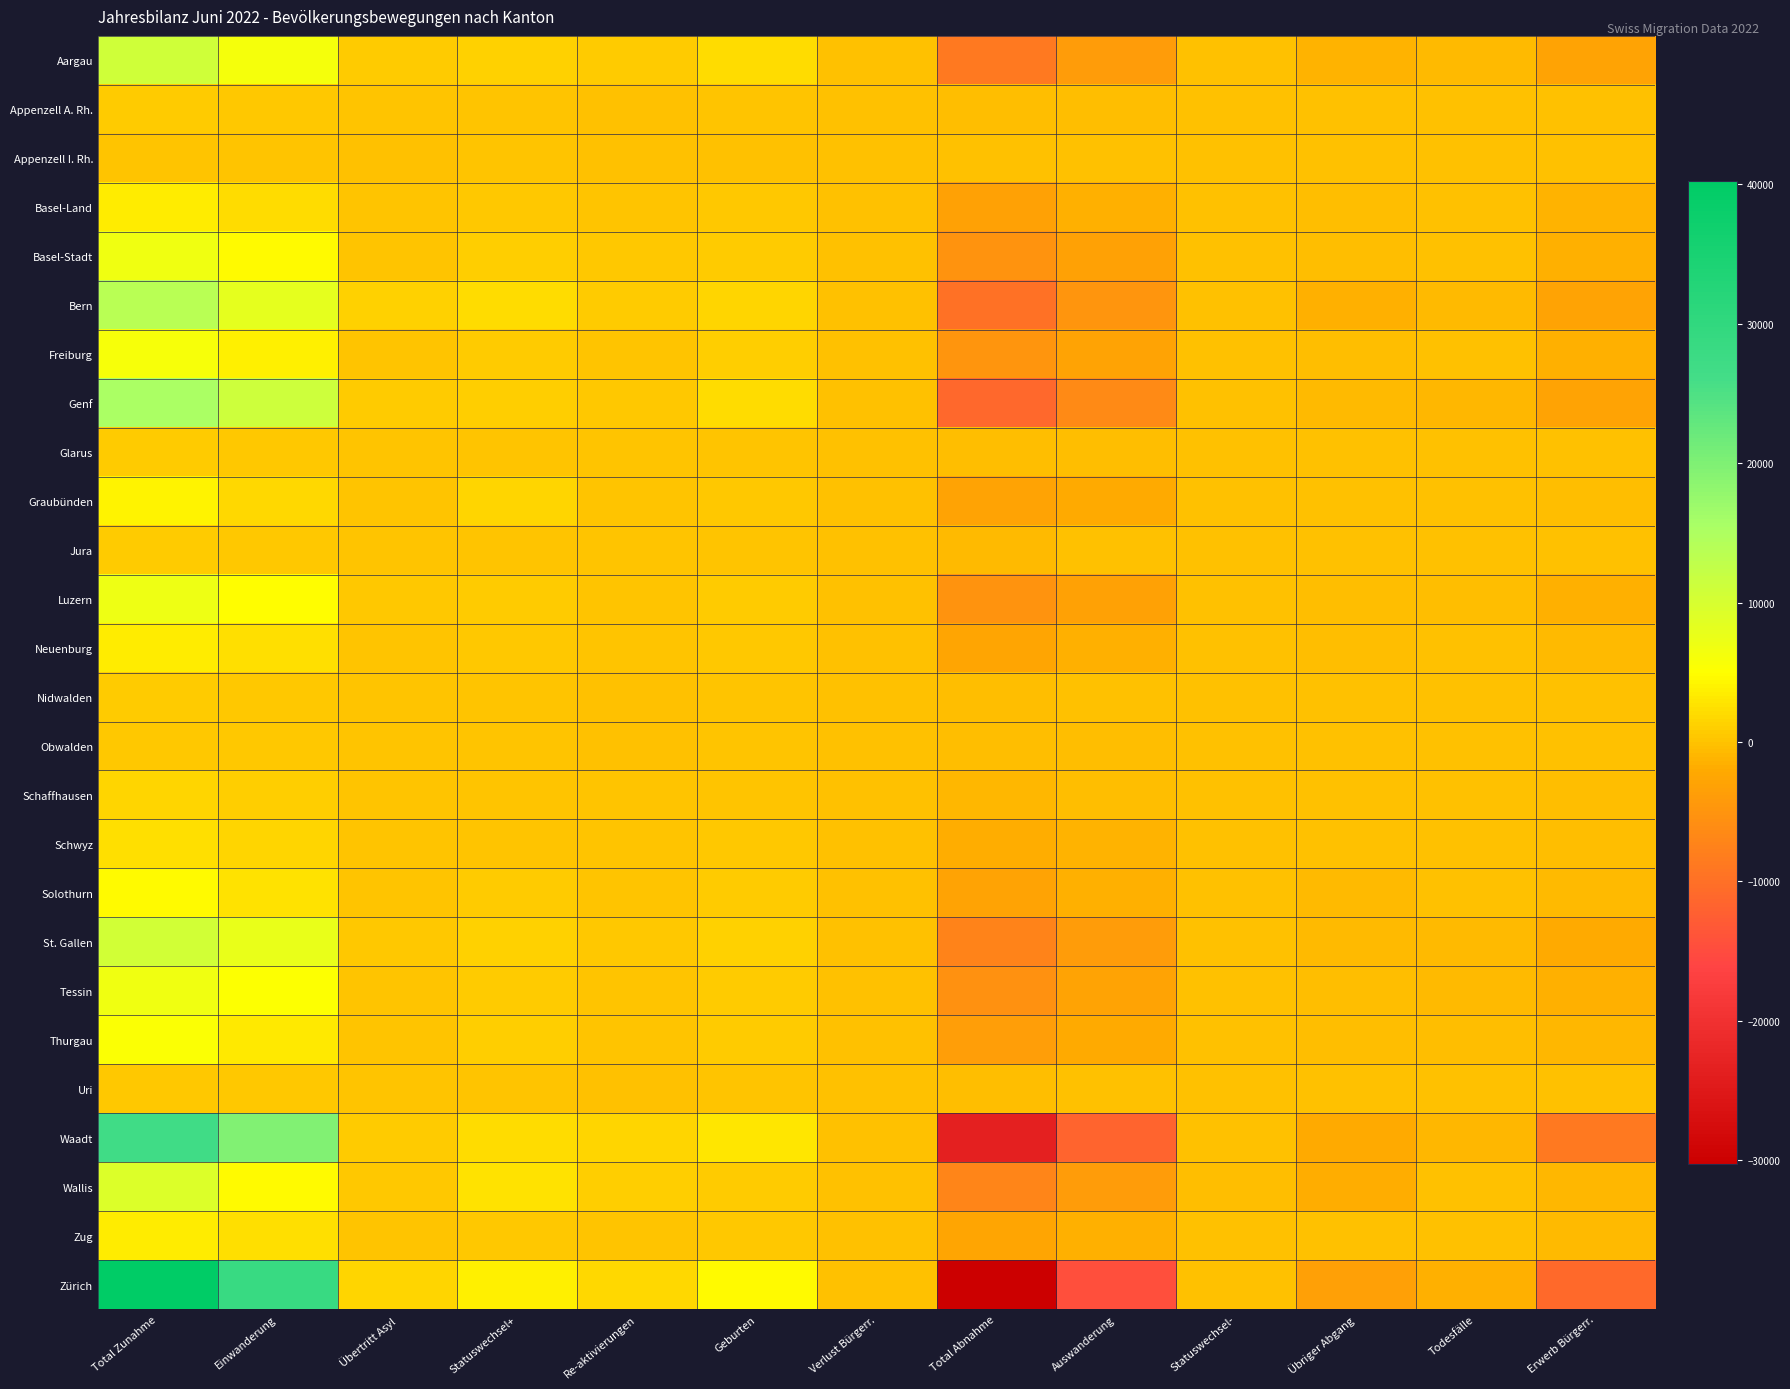

What is the minimum value shown in the chart?

-30287